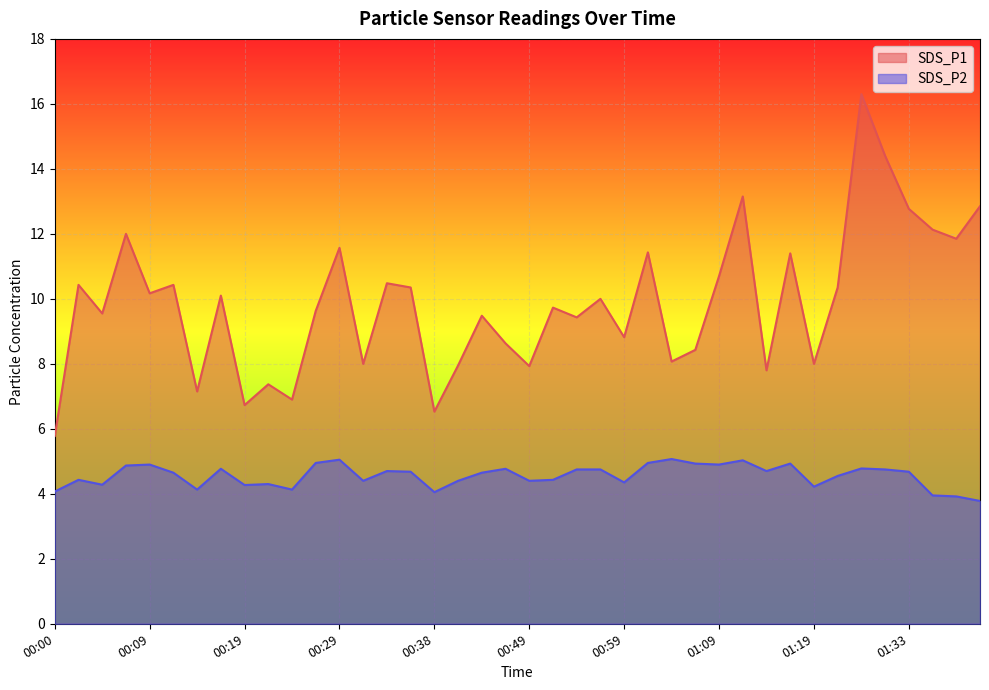

What is the greatest value displayed?

16.3